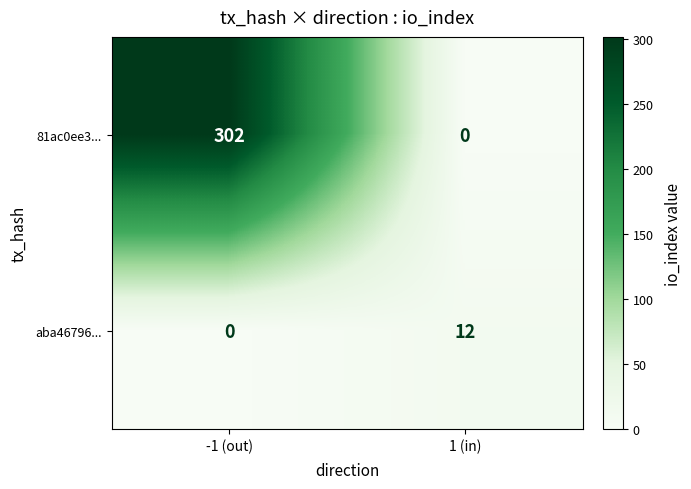

Rank the categories by aba46796... value from highest to lowest.

1 (in), -1 (out)